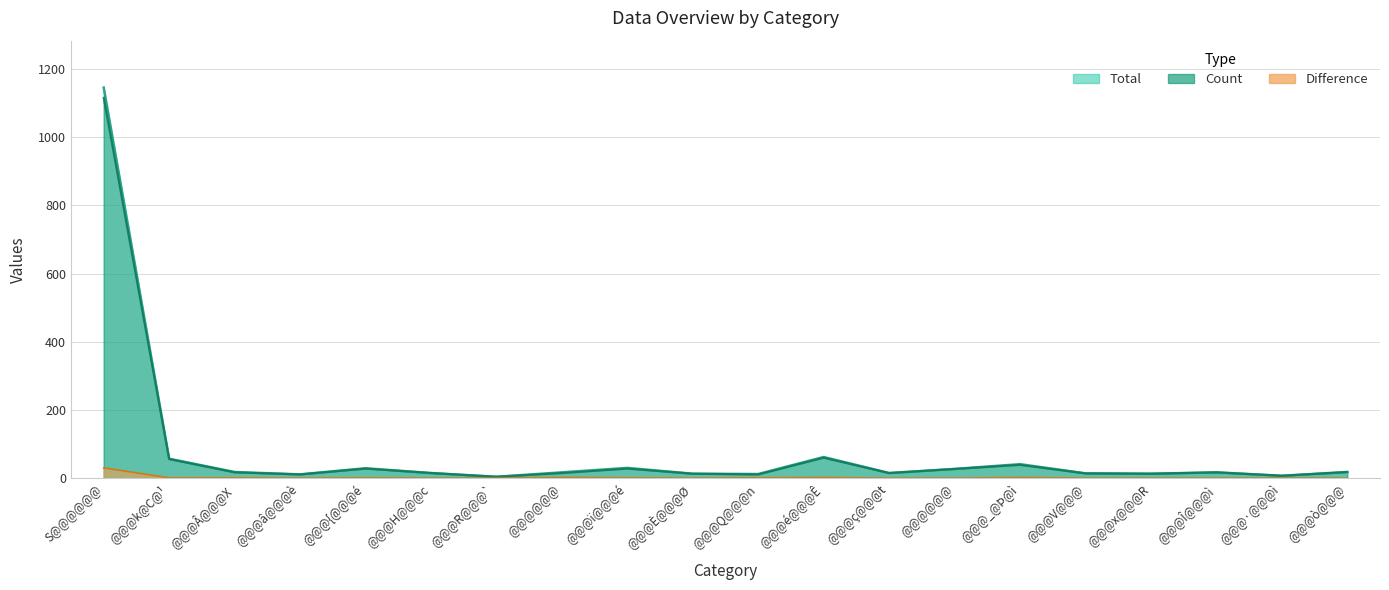

How many series are shown in this chart?

3